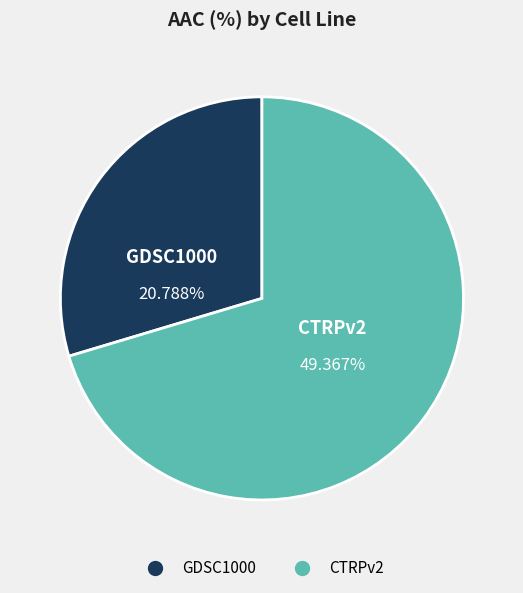

Count the number of slices in the pie.

2